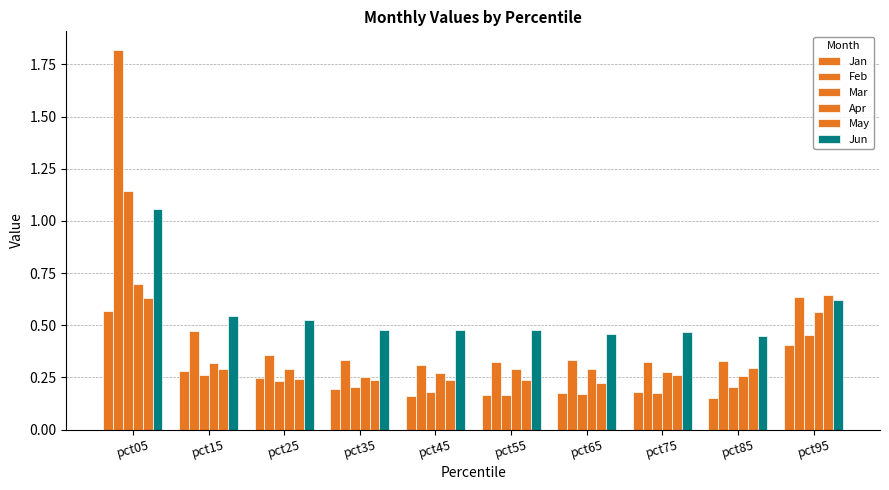

Is it true that Jan equals 0.2 at pct25?

True